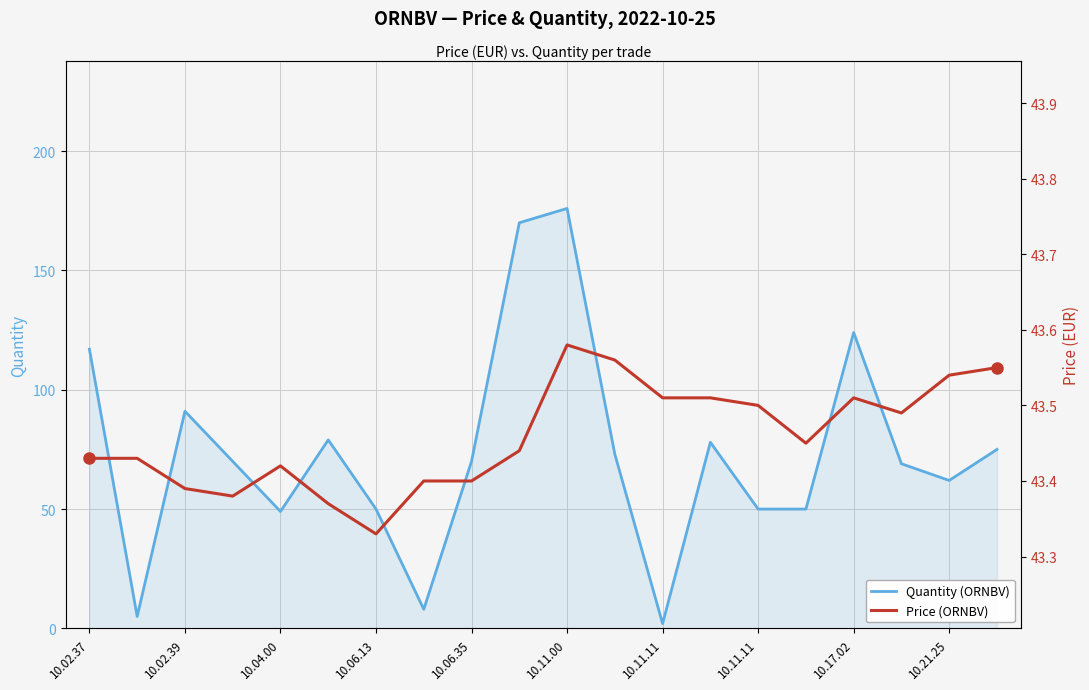

The value of Price (ORNBV) at 10.21.25 is 43.5. True or false?

True